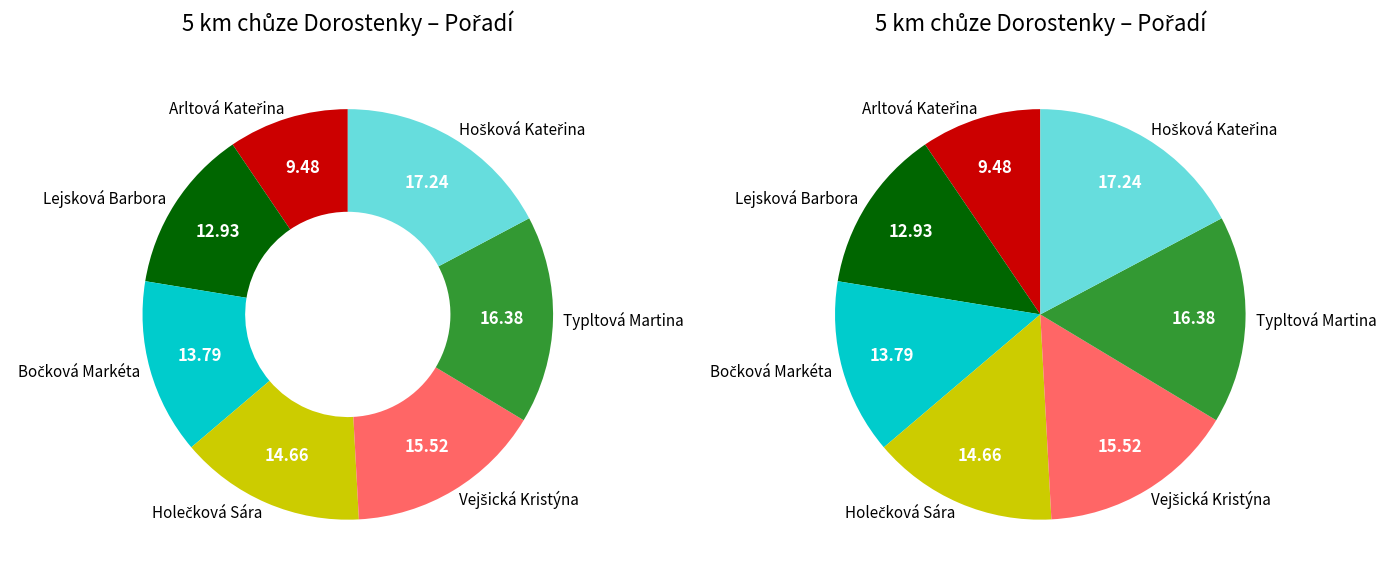

How many slices are in this pie chart?

7